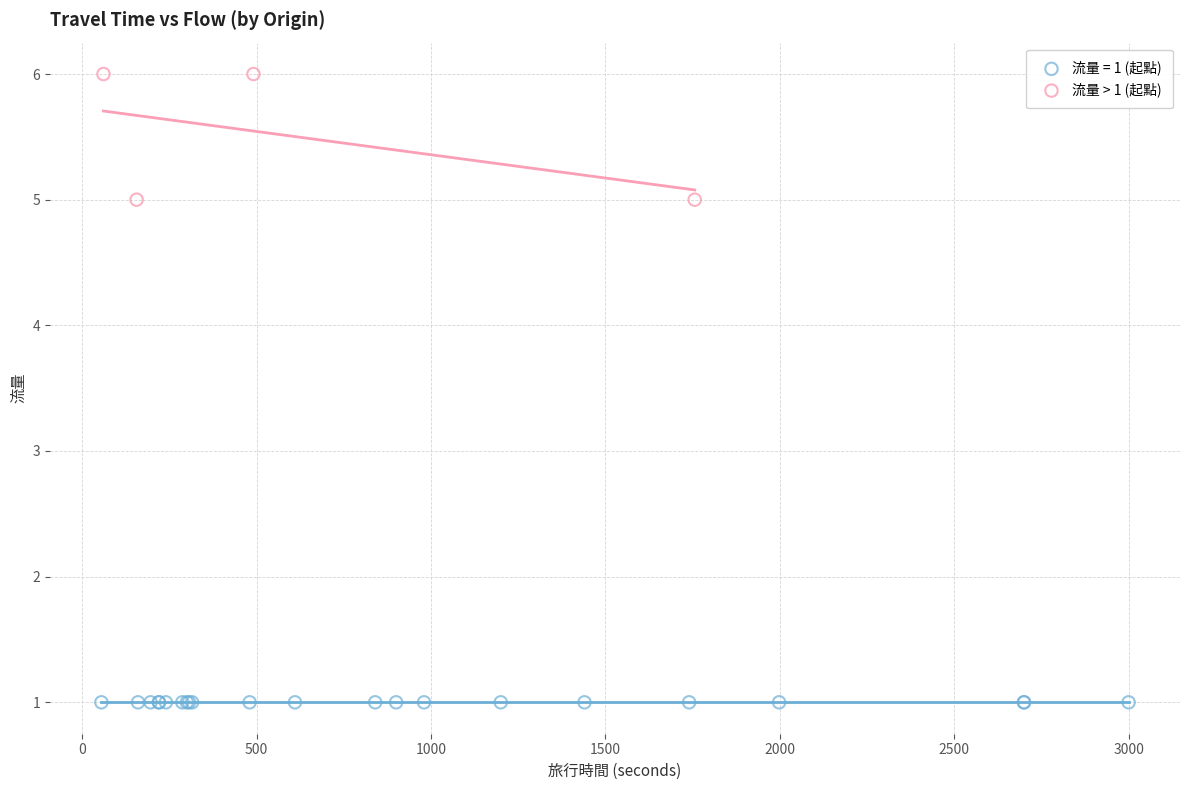

Which series contains the highest Y value?

流量 > 1 (起點)